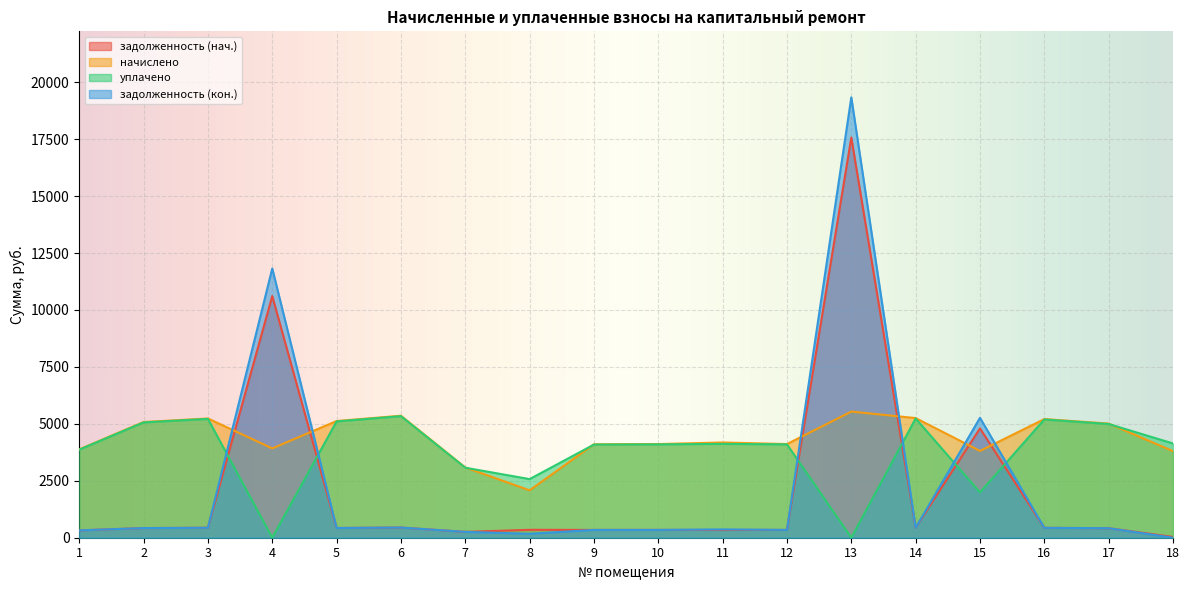

Which category has the lowest value across all series?

4